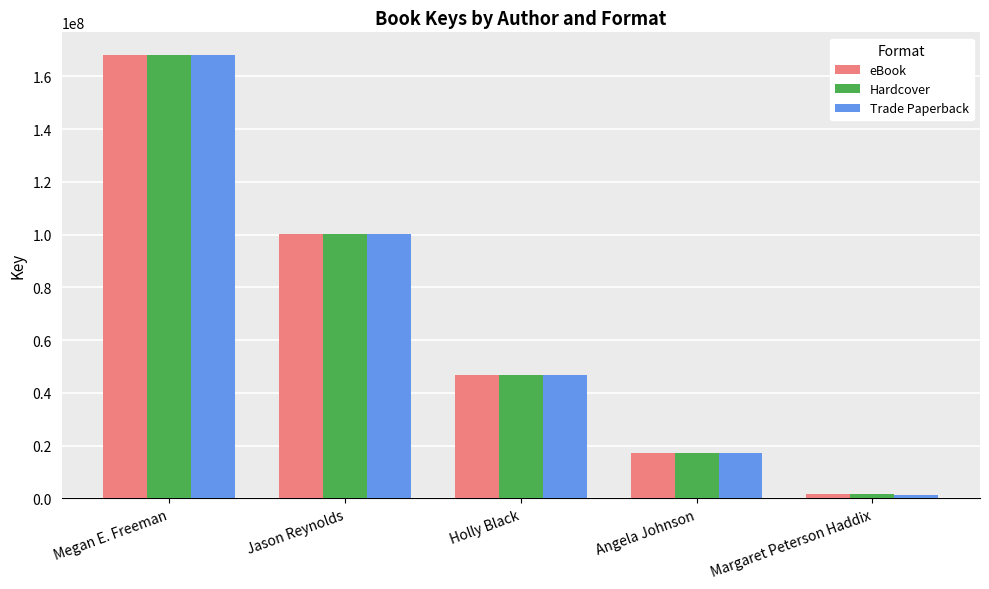

The eBook series shows 100216827 at Jason Reynolds. True or false?

True